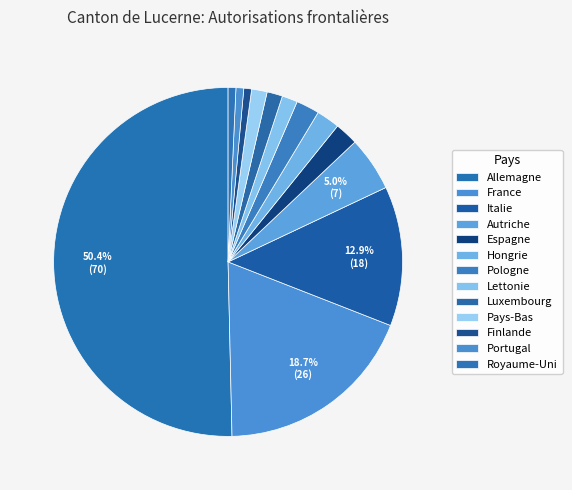

Between Lettonie and France, which is larger?

France